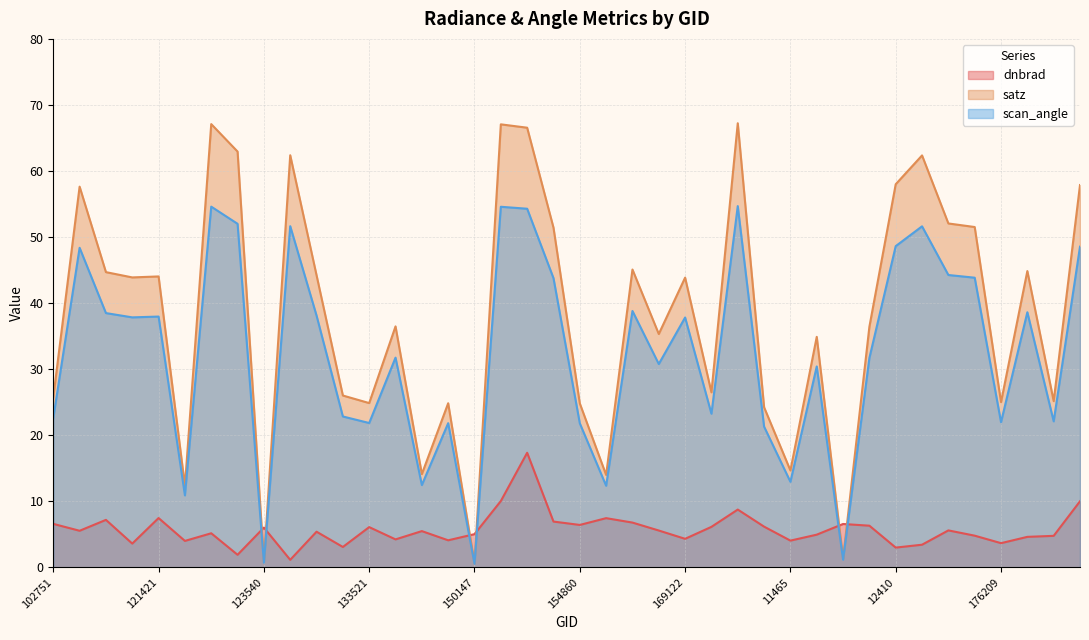

How many interior local peaks does the satz series have?

13